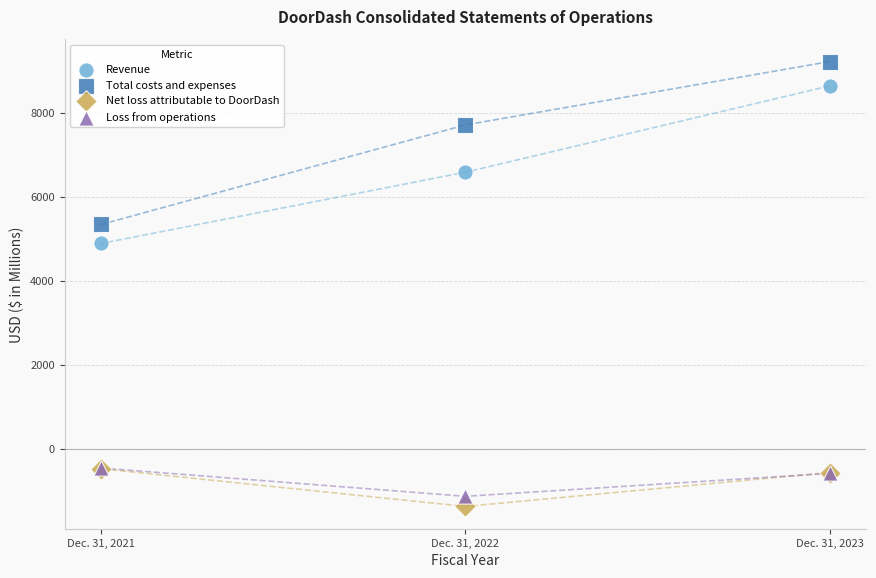

Which series contains the highest Y value?

Total costs and expenses